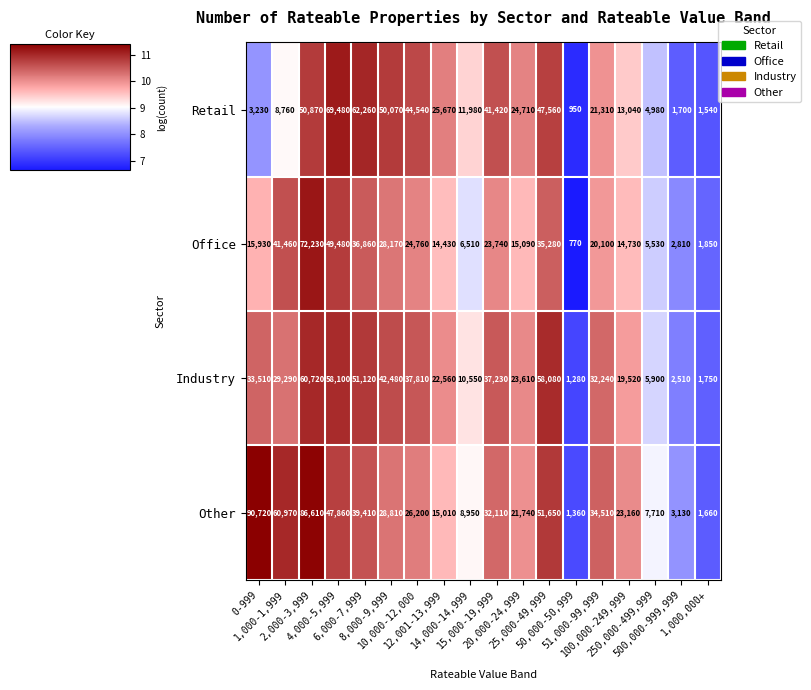

Between 12,001-13,999 and 500,000-999,999, which series saw the biggest shift?

Retail